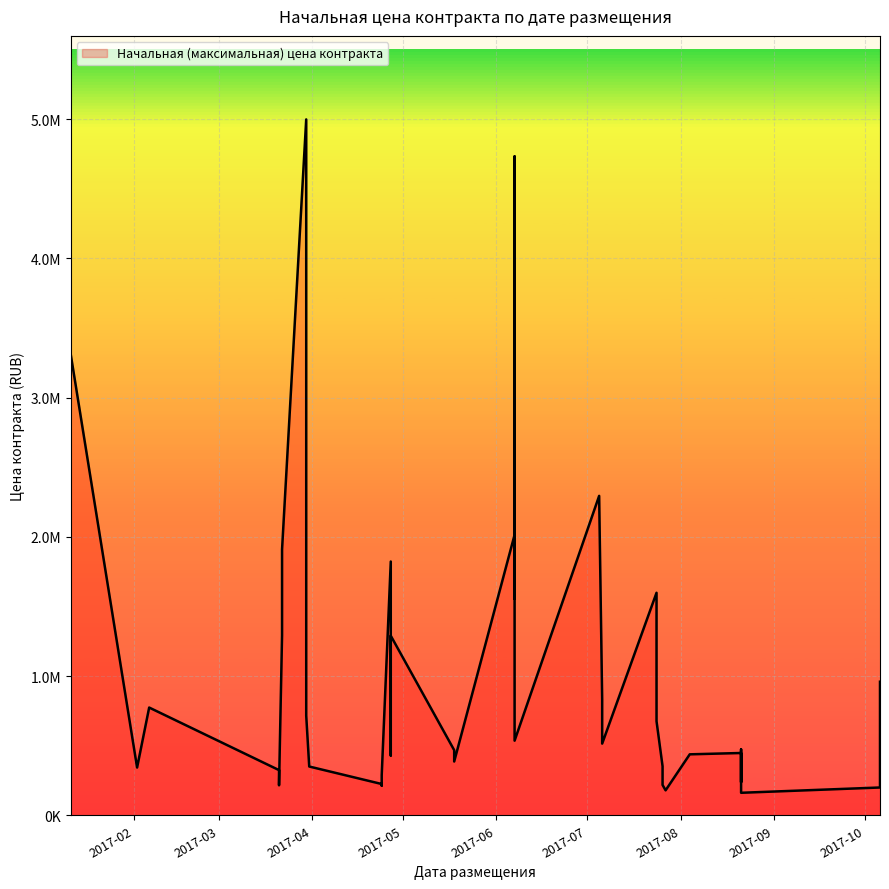

Reading right to left, list all the values displayed in this chart.

2017-10-06=959728.0	2017-10-06=199986.9	2017-08-21=162000.0	2017-08-21=474000.0	2017-08-21=474155.0	2017-08-21=238340.0	2017-08-21=447803.0	2017-07-24=676000.0	2017-07-24=1598500.5	2017-08-04=438214.0	2017-07-26=218319.5	2017-07-26=352725.0	2017-07-27=179680.0	2017-07-06=515261.0	2017-07-06=832409.7	2017-07-05=2294600.0	2017-06-07=536250.0	2017-06-07=4732750.0	2017-06-07=1554718.0	2017-06-07=2014800.5	2017-04-27=1290000.0	2017-04-27=567086.8	2017-04-27=429500.0	2017-04-27=545148.0	2017-04-27=1823042.0	2017-05-18=386562.0	2017-05-18=468160.0	2017-04-24=288000.0	2017-04-24=213462.0	2017-04-24=225000.0	2017-03-30=716280.0	2017-03-30=4998500.0	2017-03-22=1910282.0	2017-03-22=1293449.8	2017-03-31=350660.0	2017-03-21=215700.0	2017-03-21=324800.0	2017-02-06=774232.8	2017-02-02=343321.0	2017-01-11=3314666.7